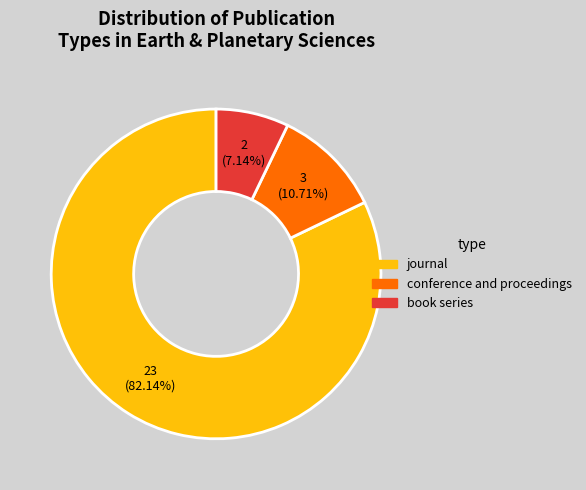

How many slices are in this pie chart?

3